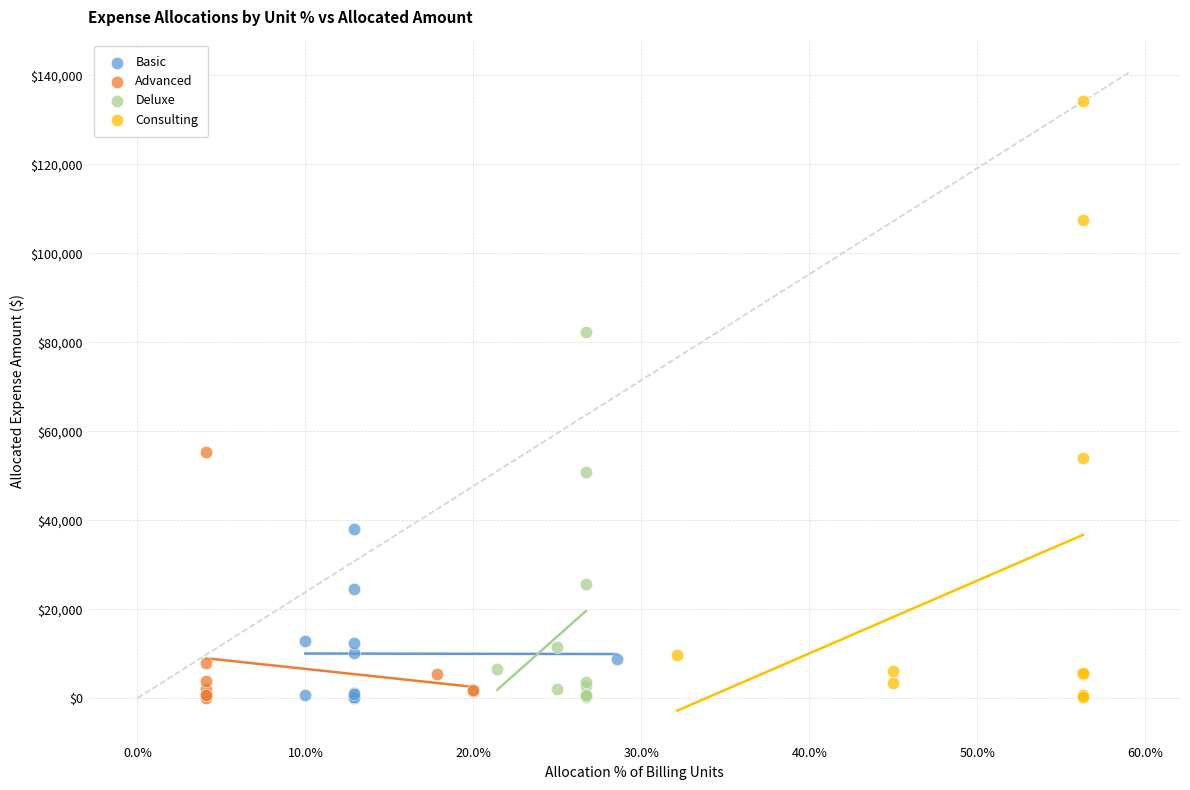

Which series has the largest Y range (max minus min)?

Consulting